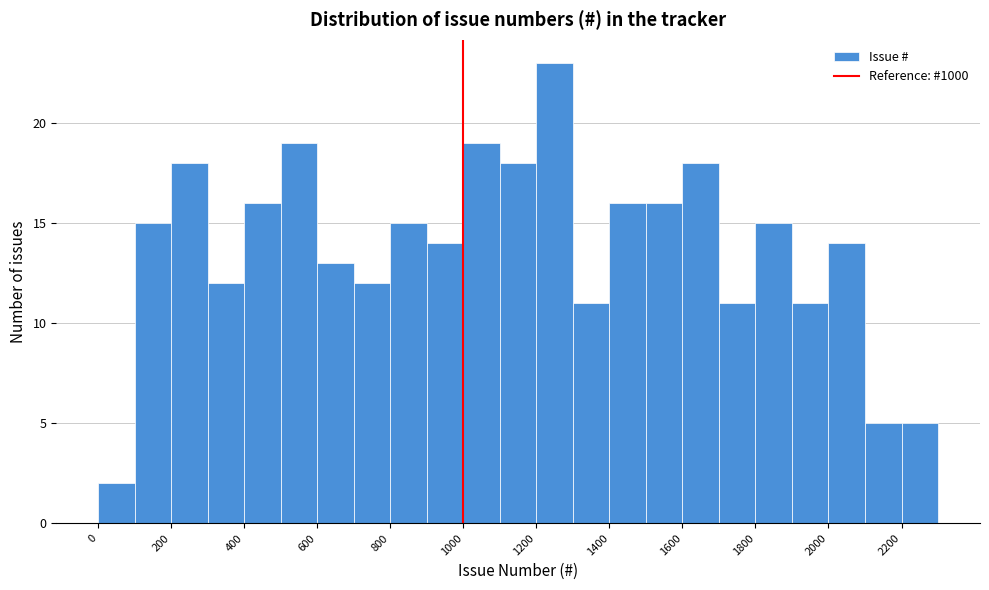

What is the height of the bar covering 1700 to 1800 on the x-axis? The values are not printed on the chart, so give them approximately, as read against the axis.

11